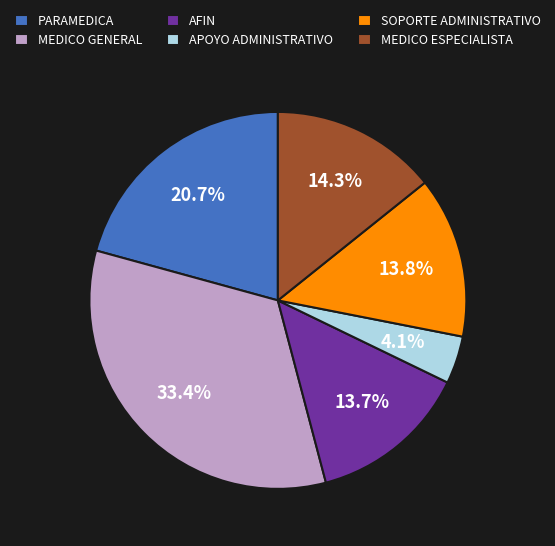

What is the smallest slice in the pie chart?

APOYO ADMINISTRATIVO